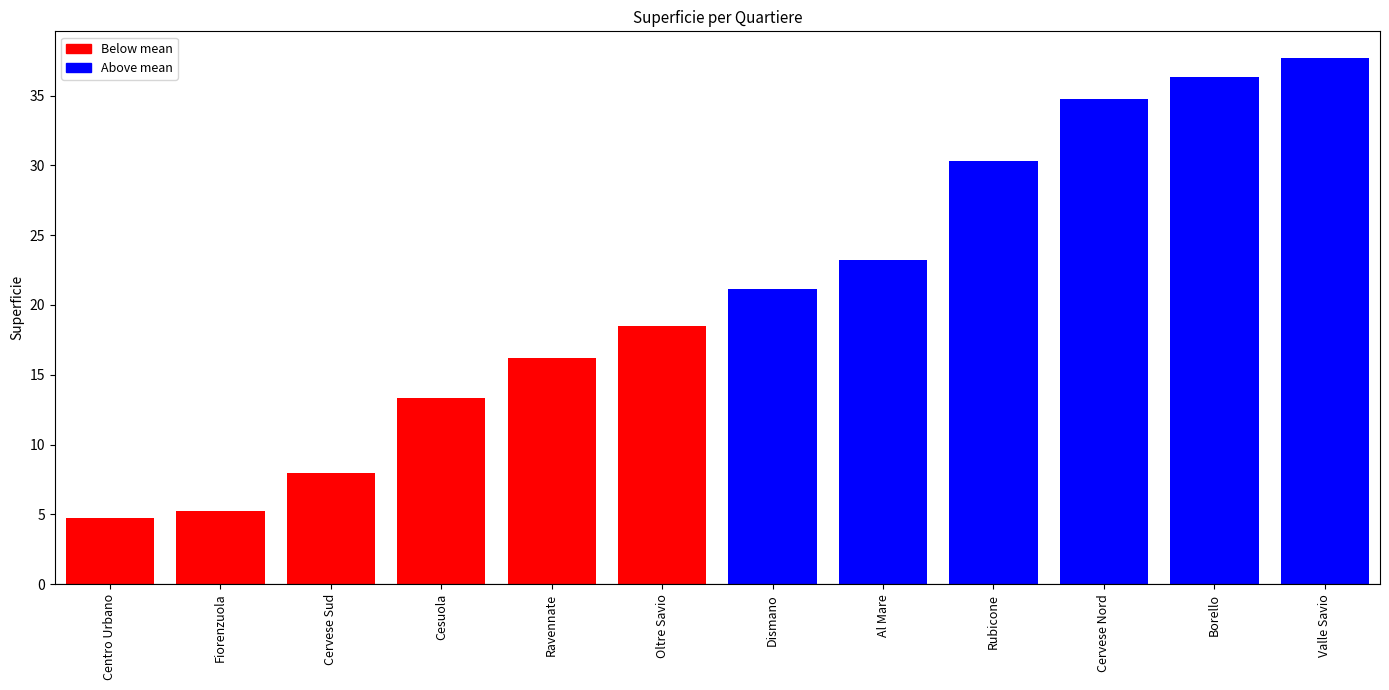

Reading right to left, extract all data points from this chart.

Valle Savio=37.7	Borello=36.3	Cervese Nord=34.8	Rubicone=30.3	Al Mare=23.2	Dismano=21.2	Oltre Savio=18.5	Ravennate=16.2	Cesuola=13.3	Cervese Sud=7.9	Fiorenzuola=5.3	Centro Urbano=4.7